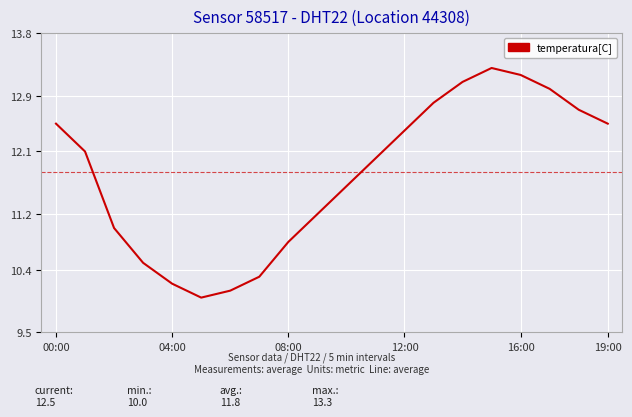

What is the smallest value displayed?

10.0